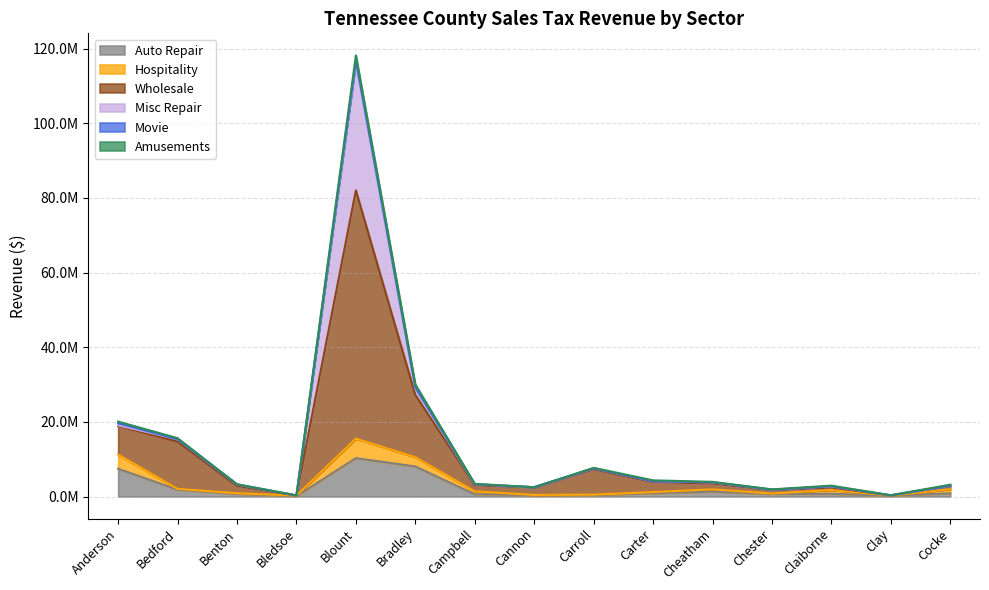

List the series in order of their peak value, highest first.

Wholesale, Misc Repair, Auto Repair, Hospitality, Amusements, Movie